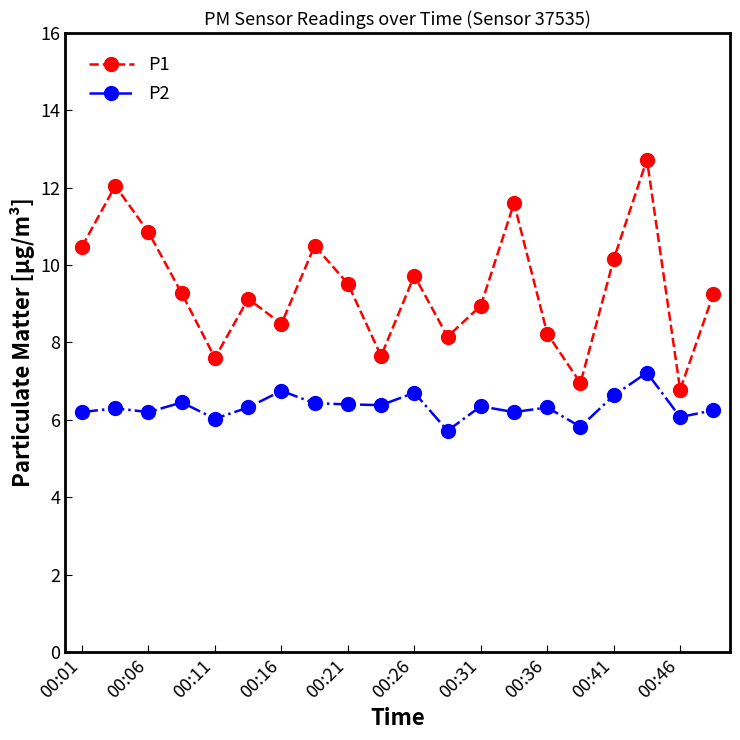

Rank the series by their average value, from lowest to highest.

P2, P1